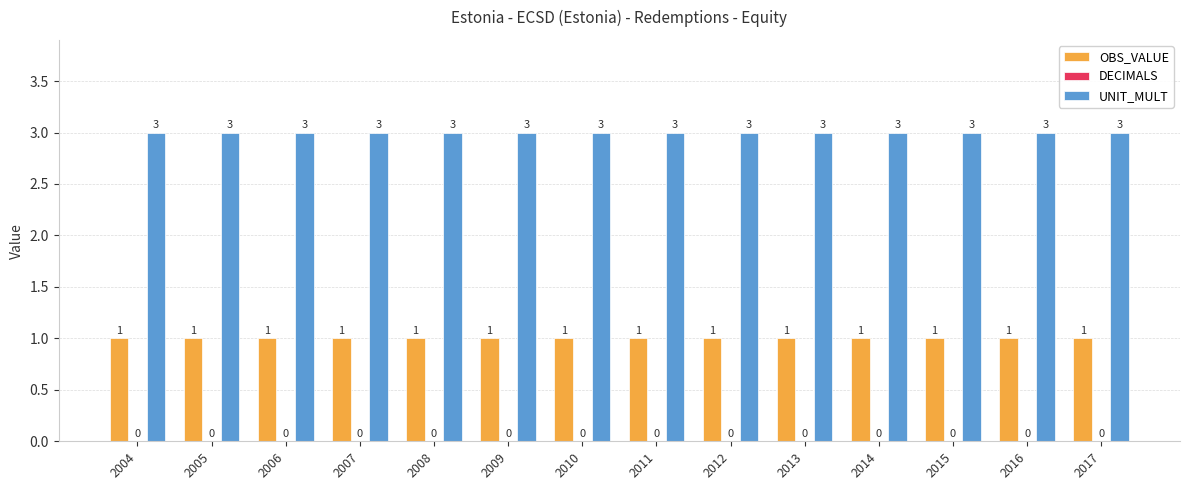

The value of UNIT_MULT at 2012 is 3. True or false?

True